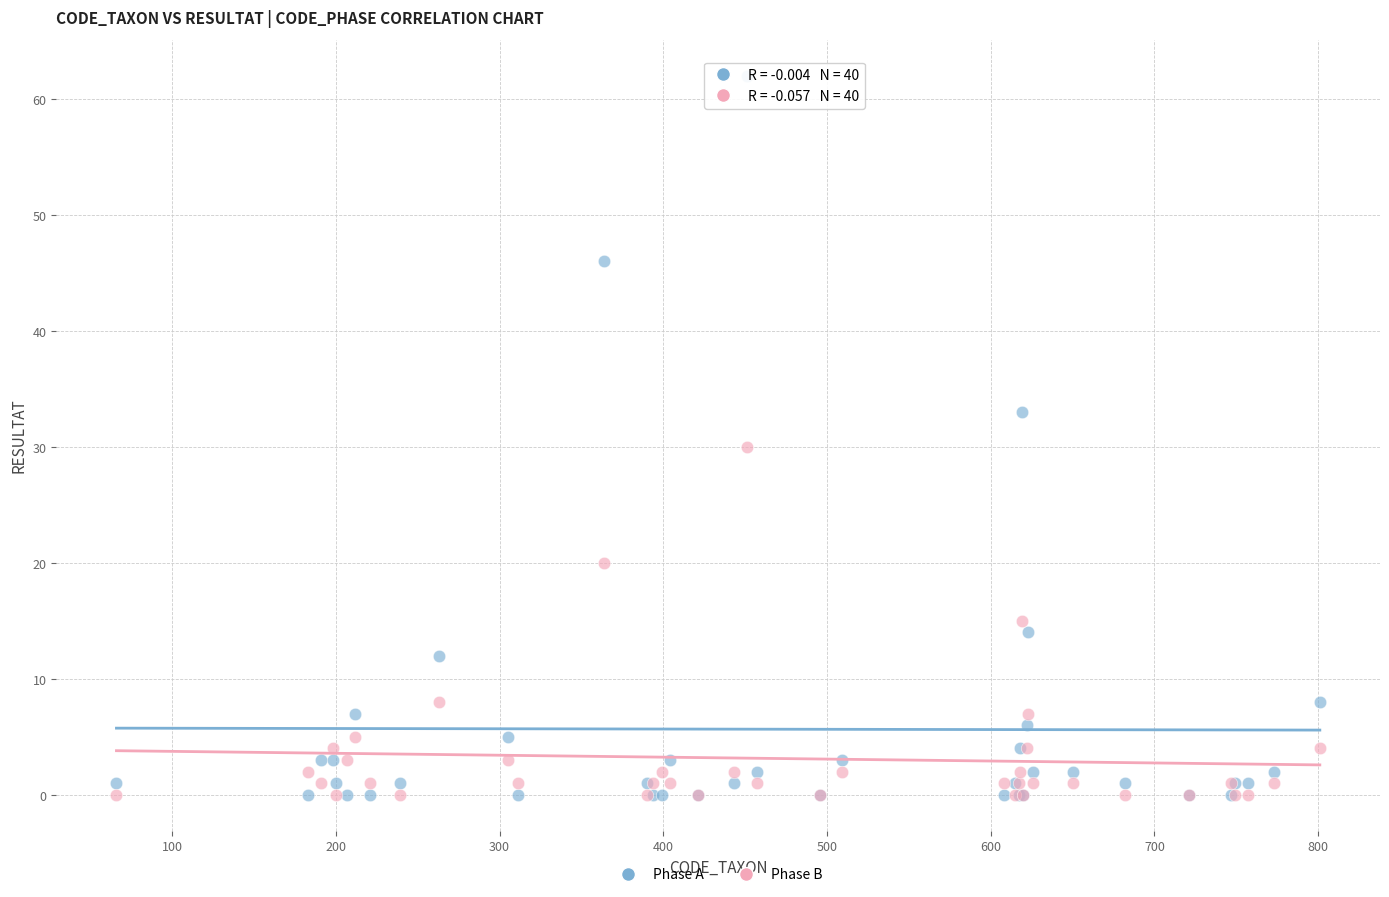

Across all series, what Y value is closest to 31?

30